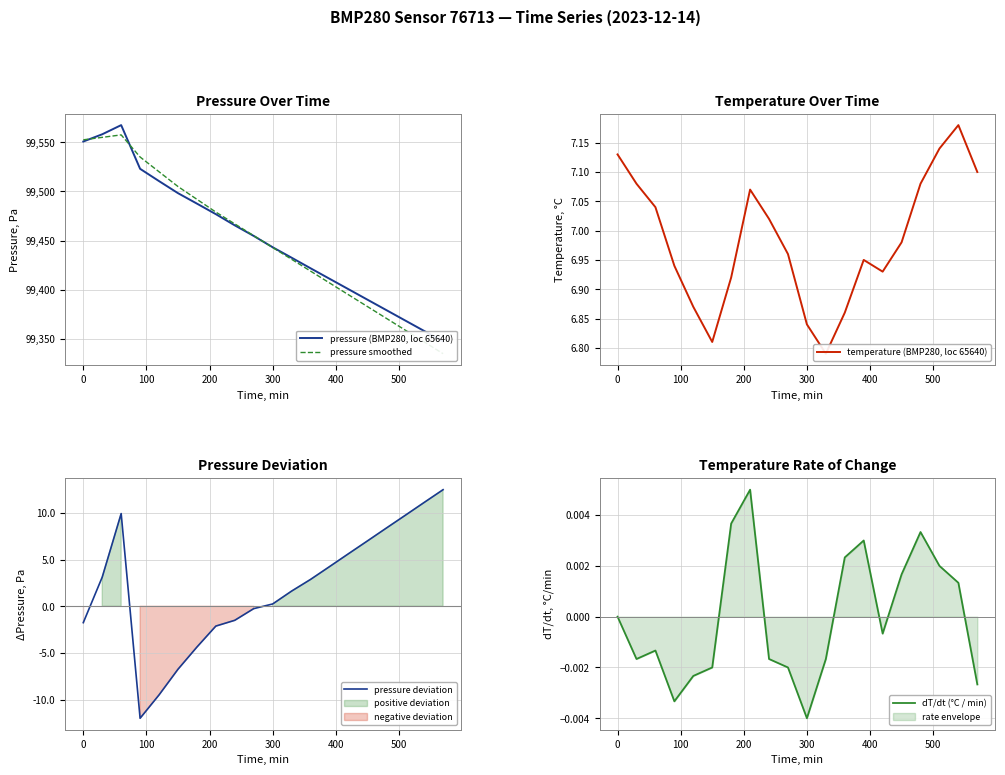

Reading right to left, transcribe all the data shown in this chart.

pressure (BMP280, loc 65640): 99347.5	99358.1	99368.8	99379.4	99390.0	99400.6	99411.2	99421.9	99432.6	99443.2	99454.8	99465.5	99476.9	99487.6	99498.2	99510.5	99523.0	99567.4	99558.1	99550.8
pressure smoothed: 99335.0	99347.0	99359.0	99371.0	99383.0	99395.0	99407.0	99419.0	99431.0	99443.0	99455.0	99467.0	99479.0	99492.0	99505.0	99520.0	99535.0	99557.5	99555.0	99552.5
temperature (BMP280, loc 65640): 7.1	7.2	7.1	7.1	7.0	6.9	7.0	6.9	6.8	6.8	7.0	7.0	7.1	6.9	6.8	6.9	6.9	7.0	7.1	7.1
pressure deviation: 12.5	11.1	9.8	8.4	7.0	5.6	4.2	2.9	1.6	0.2	-0.2	-1.5	-2.1	-4.4	-6.8	-9.5	-12.0	9.9	3.1	-1.8
dT/dt (°C / min): -0.0	0.0	0.0	0.0	0.0	-0.0	0.0	0.0	-0.0	-0.0	-0.0	-0.0	0.0	0.0	-0.0	-0.0	-0.0	-0.0	-0.0	0.0